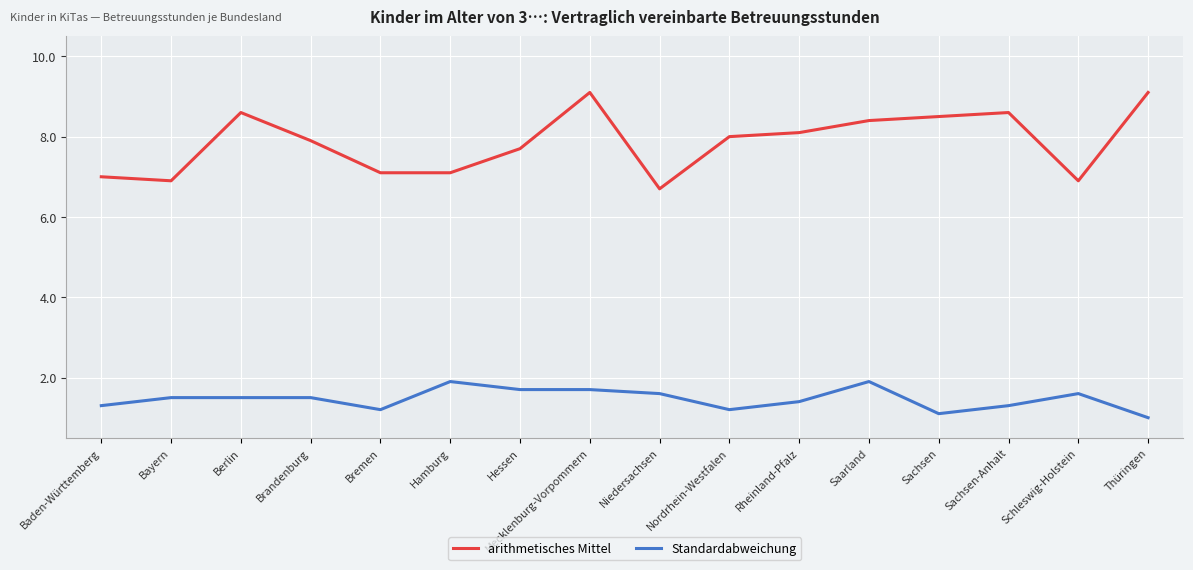

Which series changed the most between Hessen and Nordrhein-Westfalen?

Standardabweichung